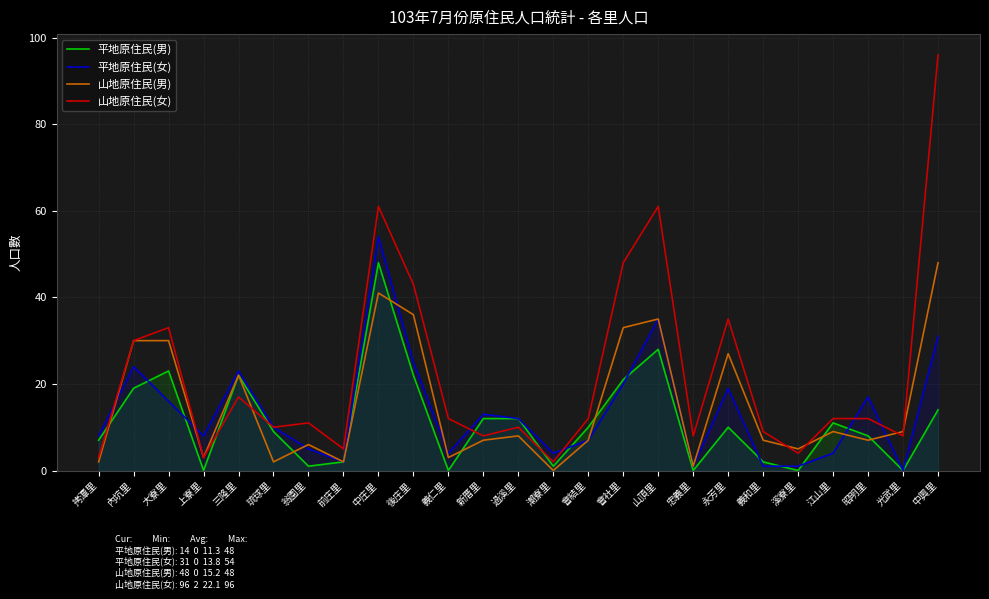

The value of 平地原住民(女) at 拷潭里 is 8. True or false?

True